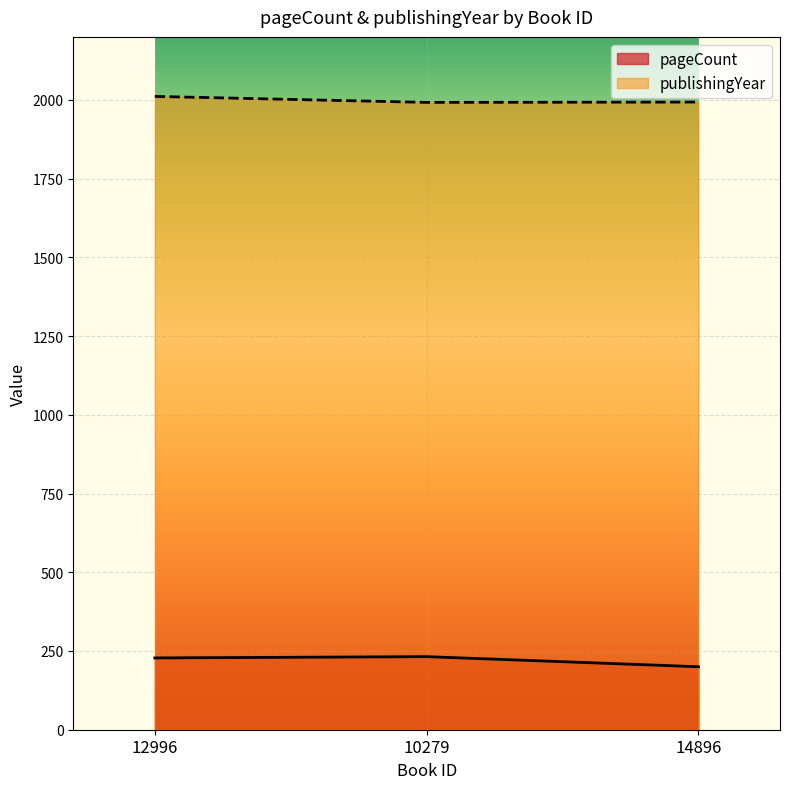

List the series in order of their peak value, highest first.

publishingYear, pageCount